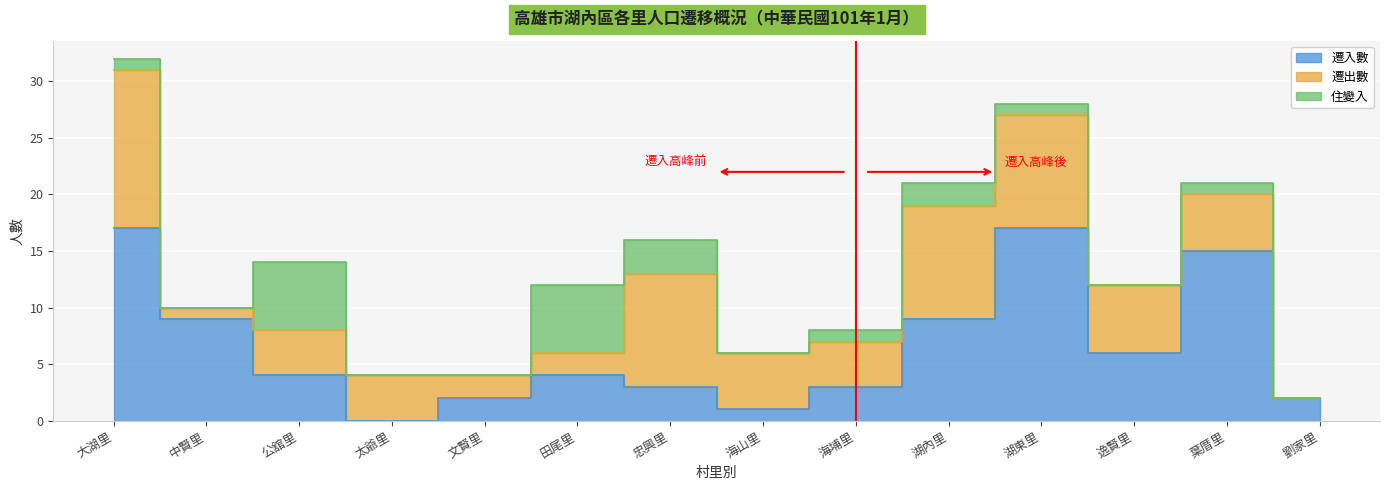

At which label does 遷出數 first exceed 5?

大湖里